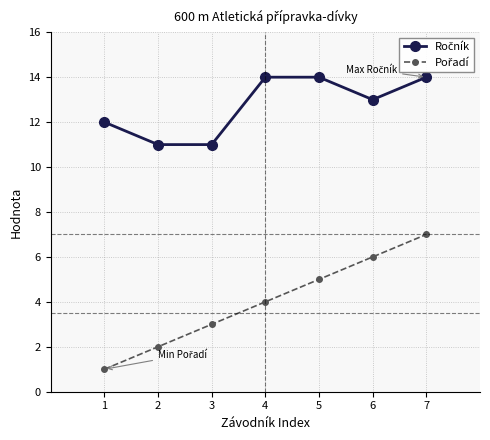

At which category is the sum across all series the highest?

7